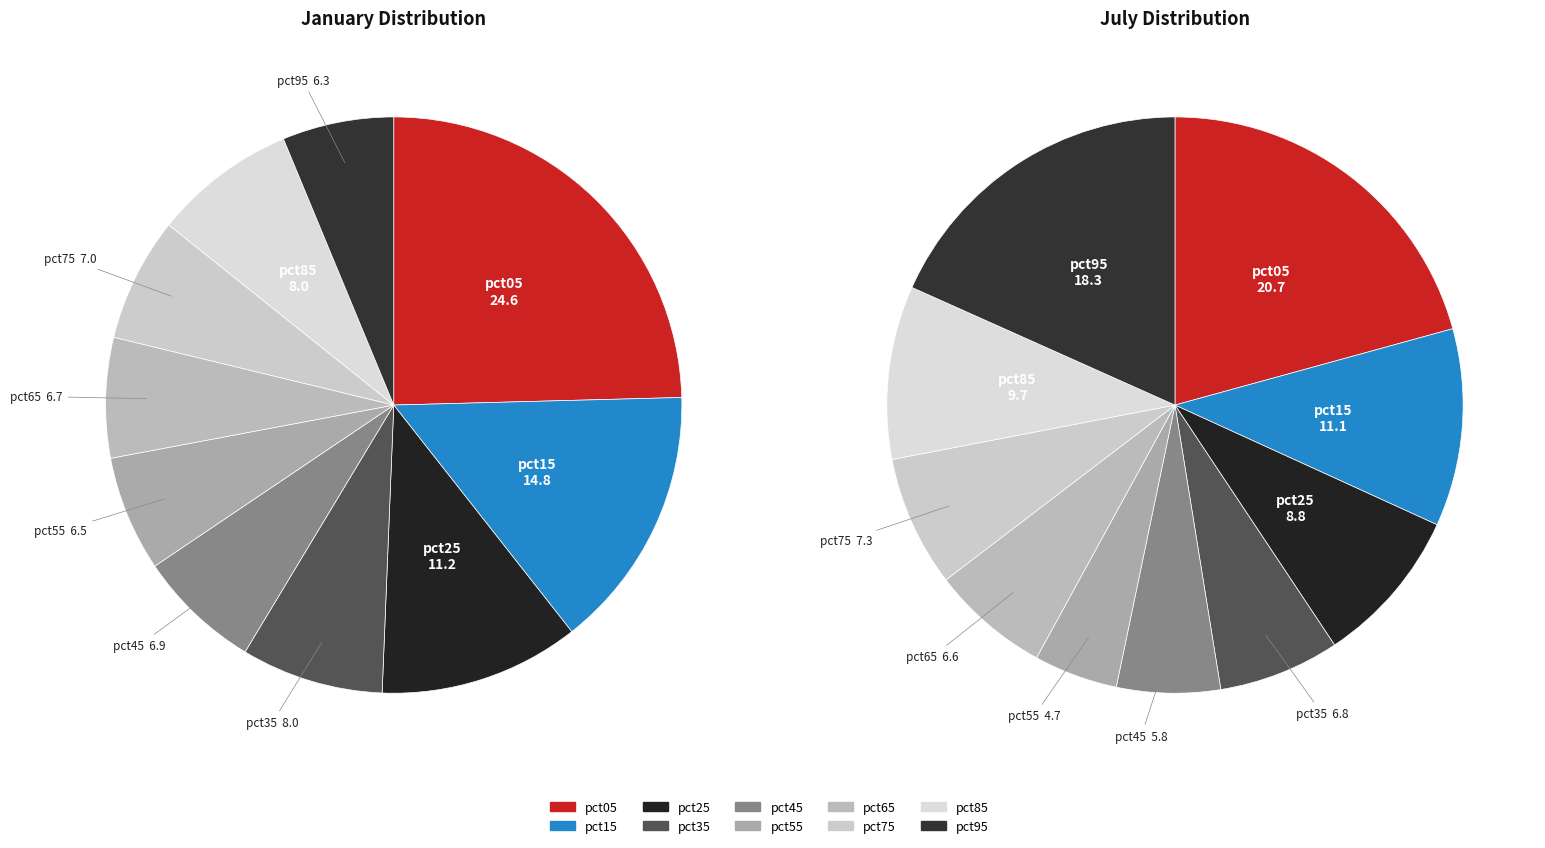

Combined, do values_jan and 6 account for over 50%?

No